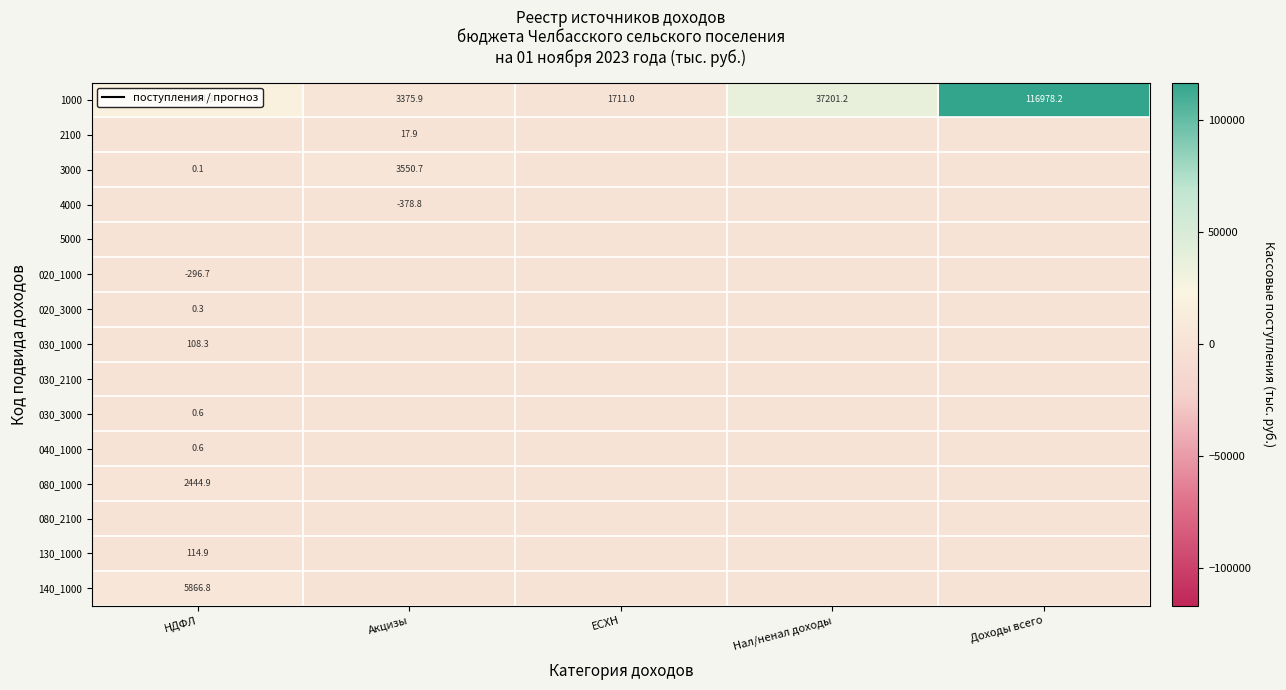

True or false: 1000 has a value of 718.0 at ЕСХН.

False